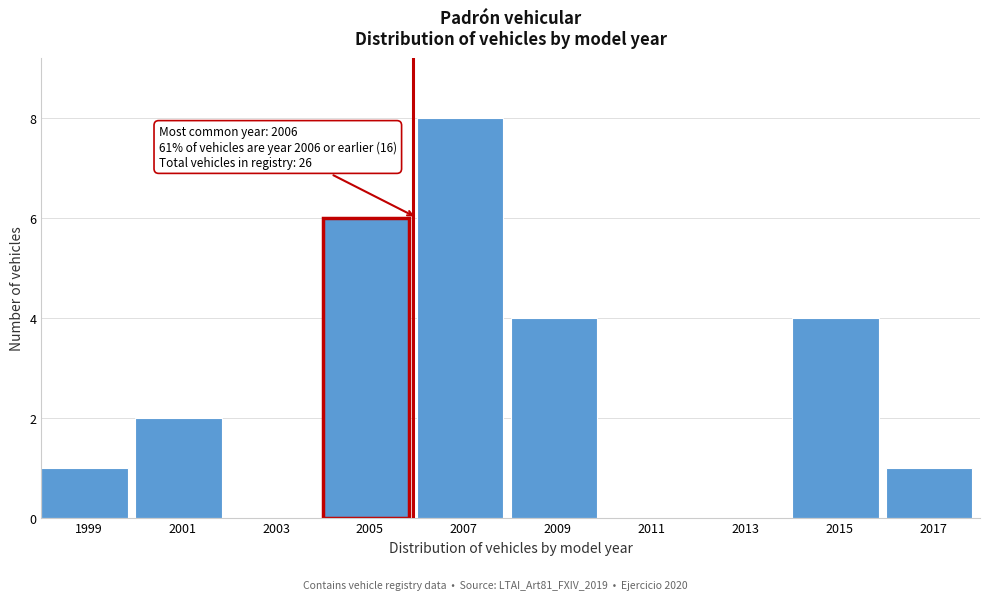

Reading left to right, extract all data points from this chart.

1999=1	2001=2	2003=0	2005=6	2007=8	2009=4	2011=0	2013=0	2015=4	2017=1